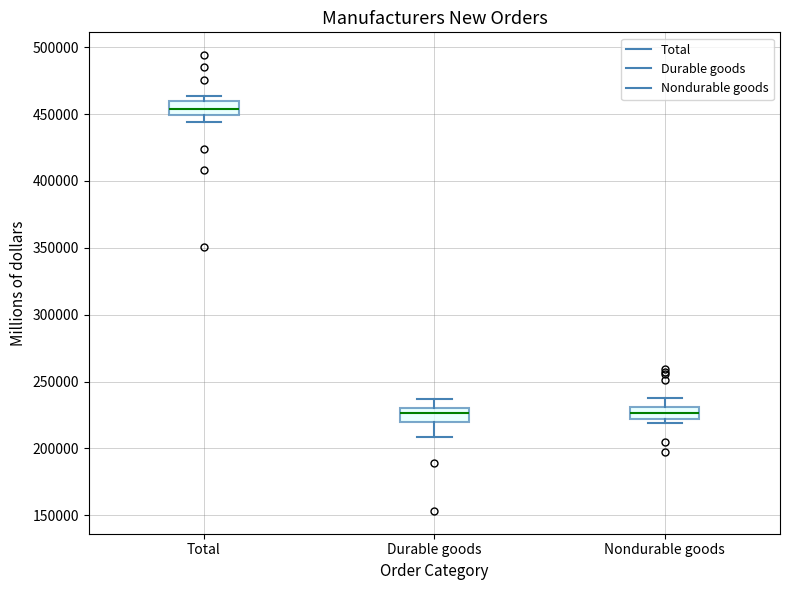

Where does the upper whisker of the box for Nondurable goods end on the y-axis? The values are not printed on the chart, so give them approximately, as read against the axis.

240000